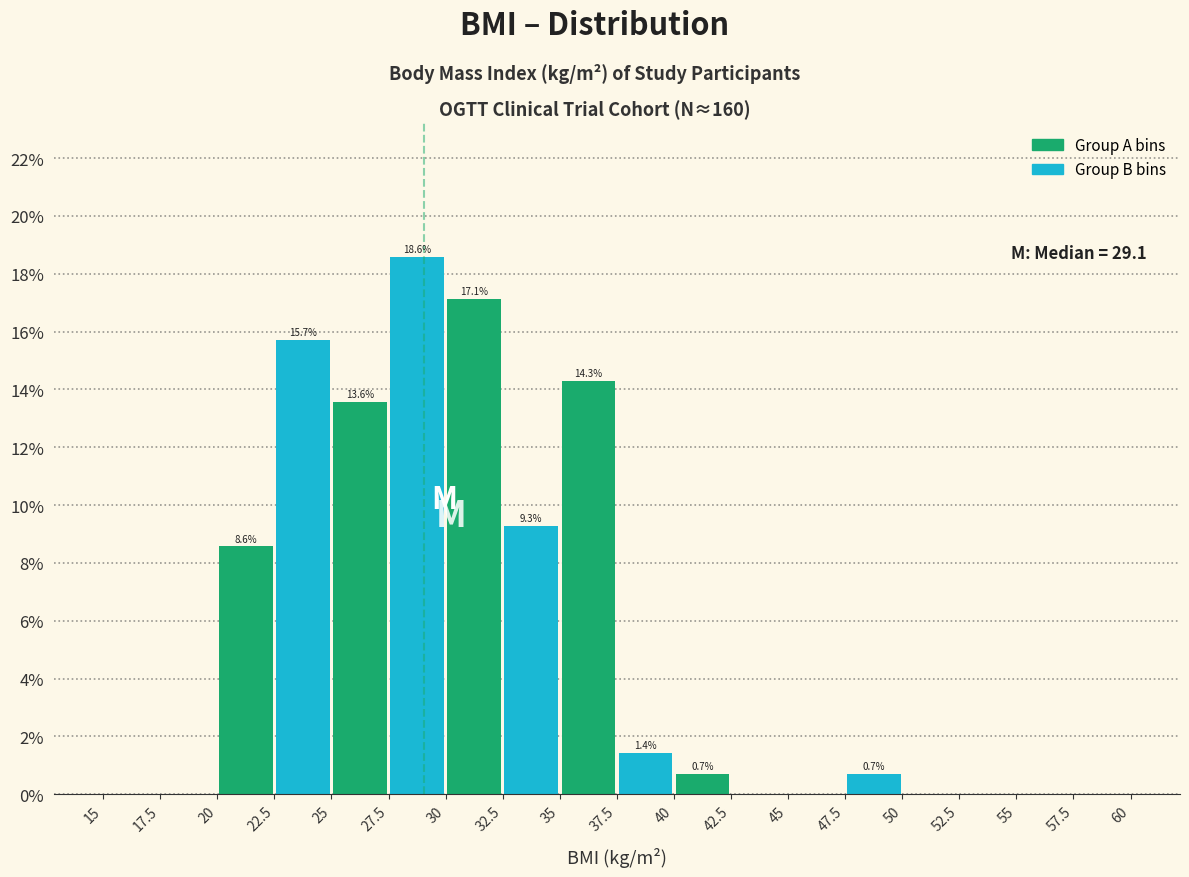

Over which range of the x-axis is the bar tallest?

27.5 to 30